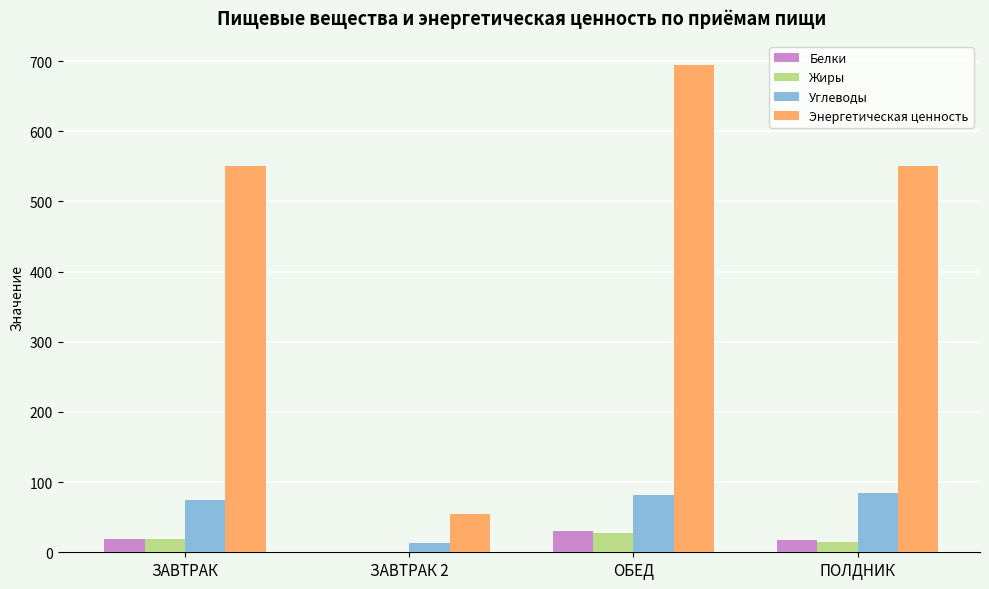

What is the average value of the Углеводы series?

63.4